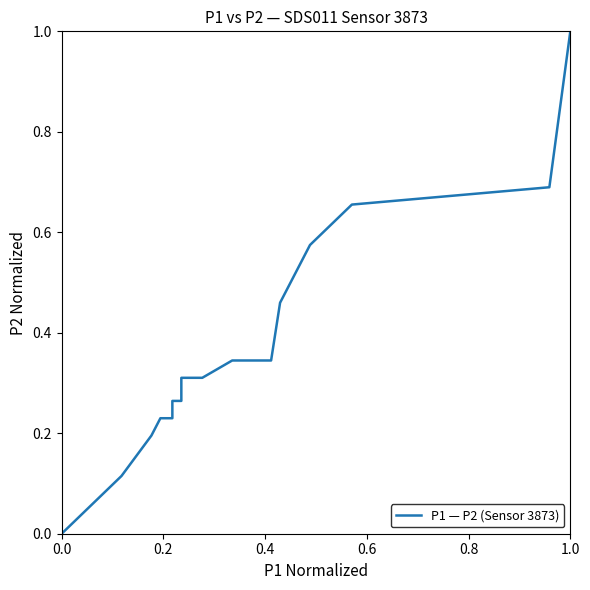

Does the chart display data point markers on the line(s)?

No